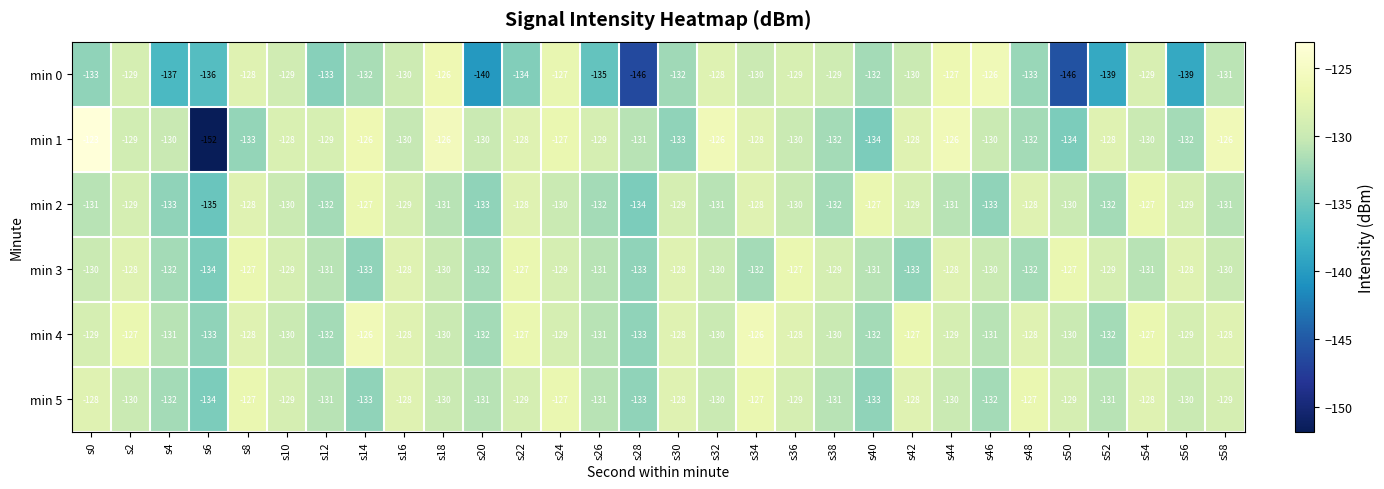

What is the total value across all series at s46?

-782